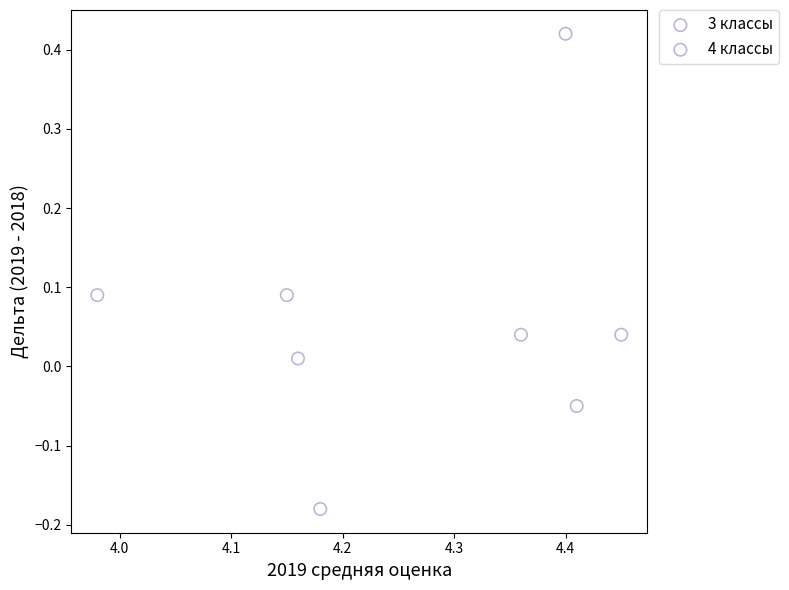

Which series contains the lowest Y value?

4 классы